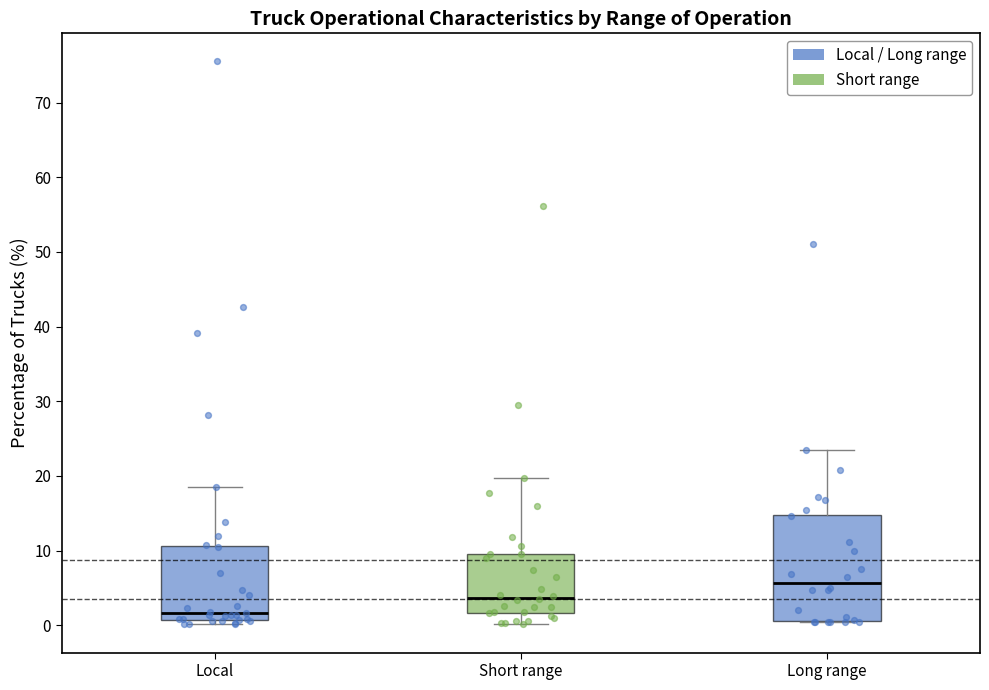

Which box is the tallest, from its lower edge to its upper edge?

Long range